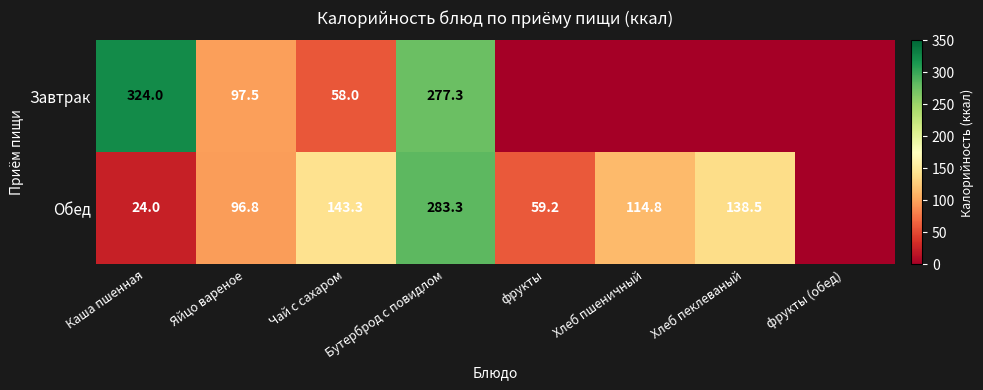

The Обед series shows 446.8 at Бутерброд с повидлом. True or false?

False